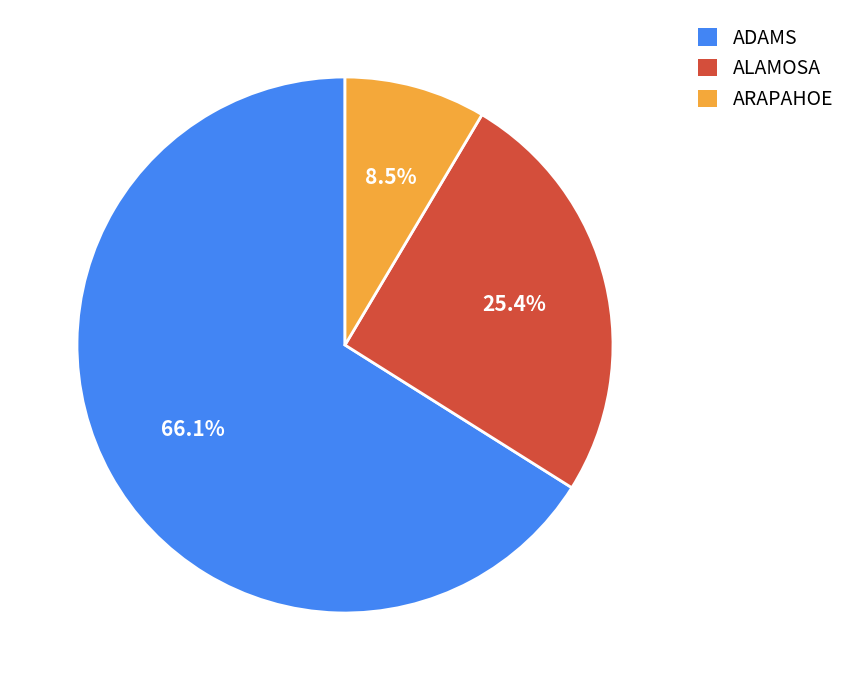

To the nearest percent, what percentage of the pie is ADAMS?

66%